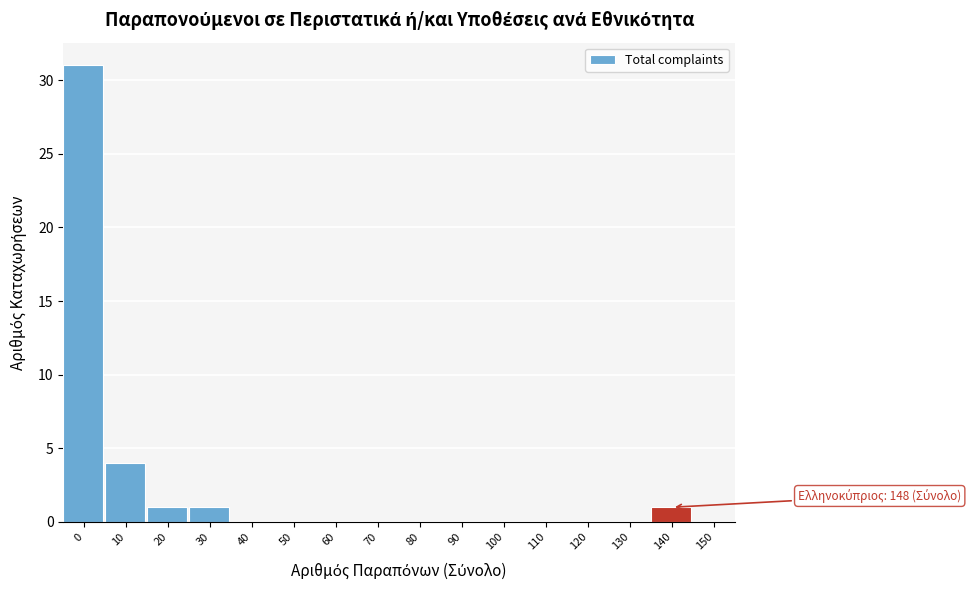

Reading right to left, what are all the values shown in this chart?

150=0	140=1	130=0	120=0	110=0	100=0	90=0	80=0	70=0	60=0	50=0	40=0	30=1	20=1	10=4	0=31